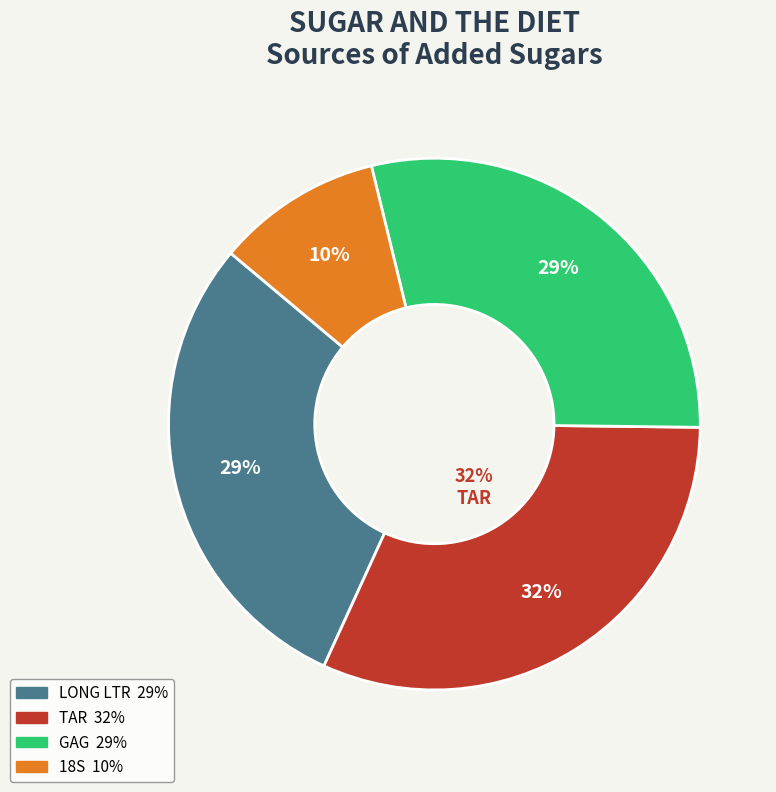

What percentage is the GAG slice, to the nearest percent?

29%